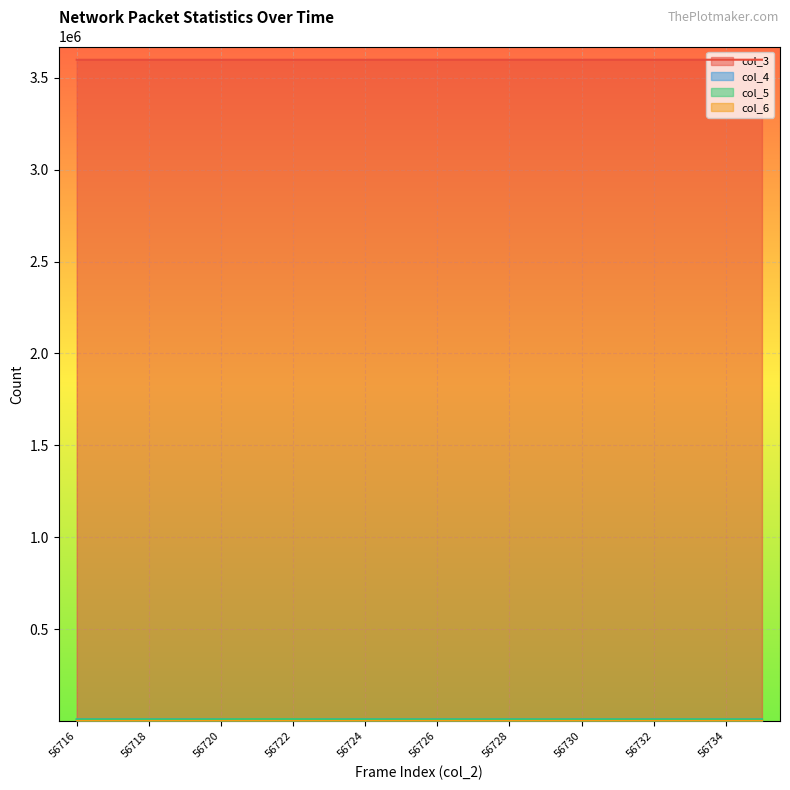

Is the value of col_3 at 56734 greater than the value of col_4 at 56716?

Yes